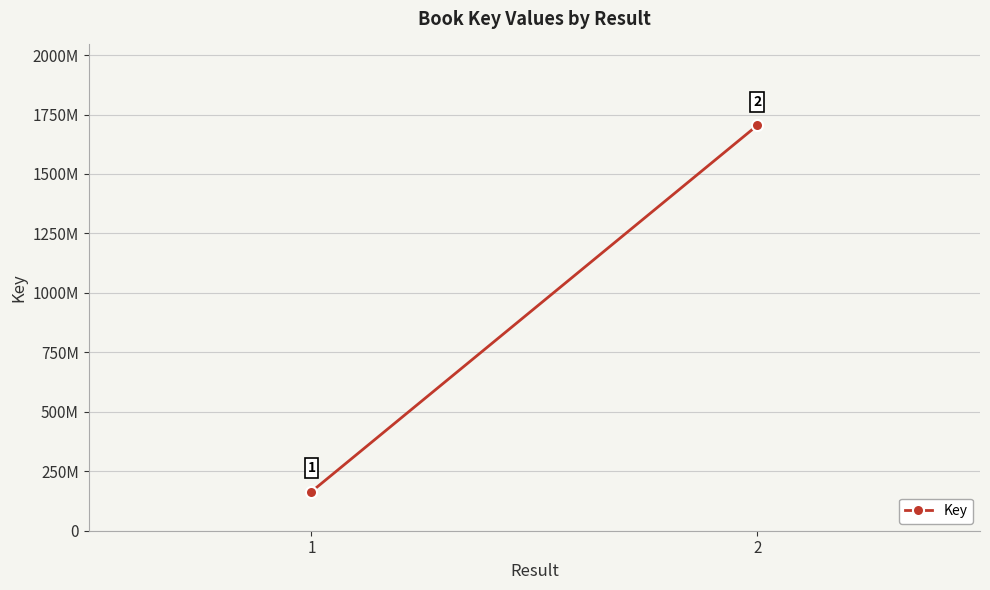

Which label corresponds to the smallest value in the chart?

1